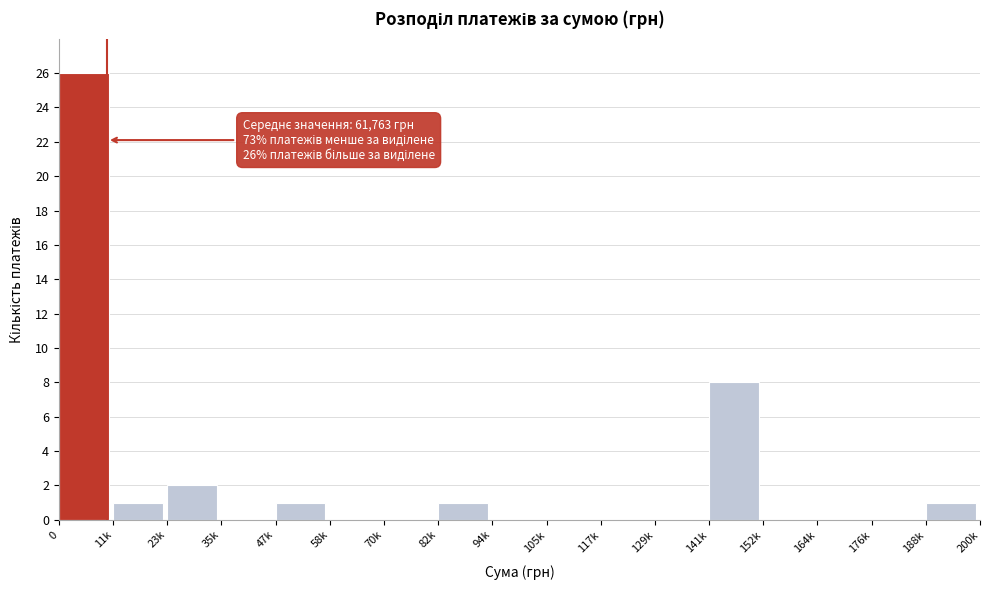

Reading right to left, what are all the values shown in this chart?

188k=1	176k=0	164k=0	152k=0	141k=8	129k=0	117k=0	105k=0	94k=0	82k=1	70k=0	58k=0	47k=1	35k=0	23k=2	11k=1	0=26